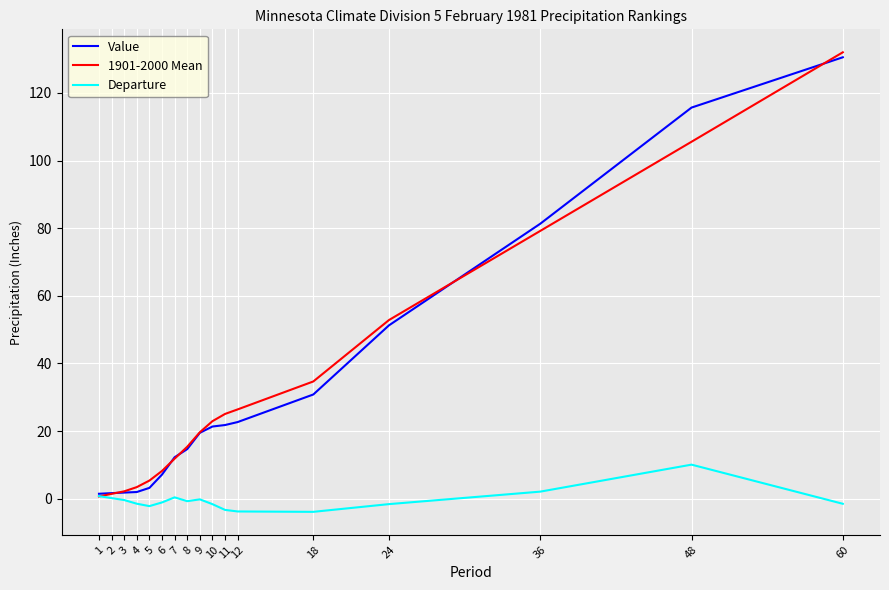

At how many categories does at least one series exceed 101?

2